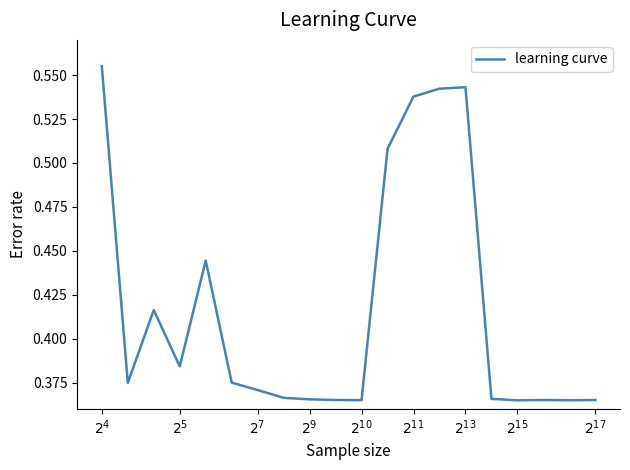

True or false: there are more than 0 points higher than both neighbors.

True